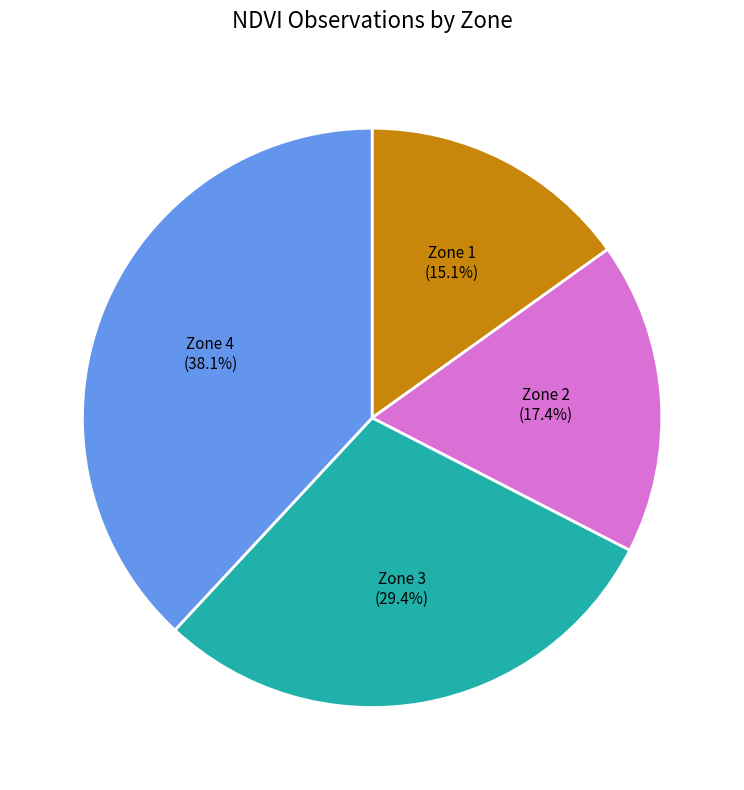

Does any single category account for the majority?

No